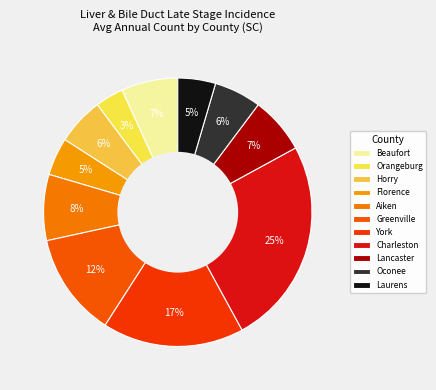

To the nearest percent, what percentage of the pie is Florence?

5%